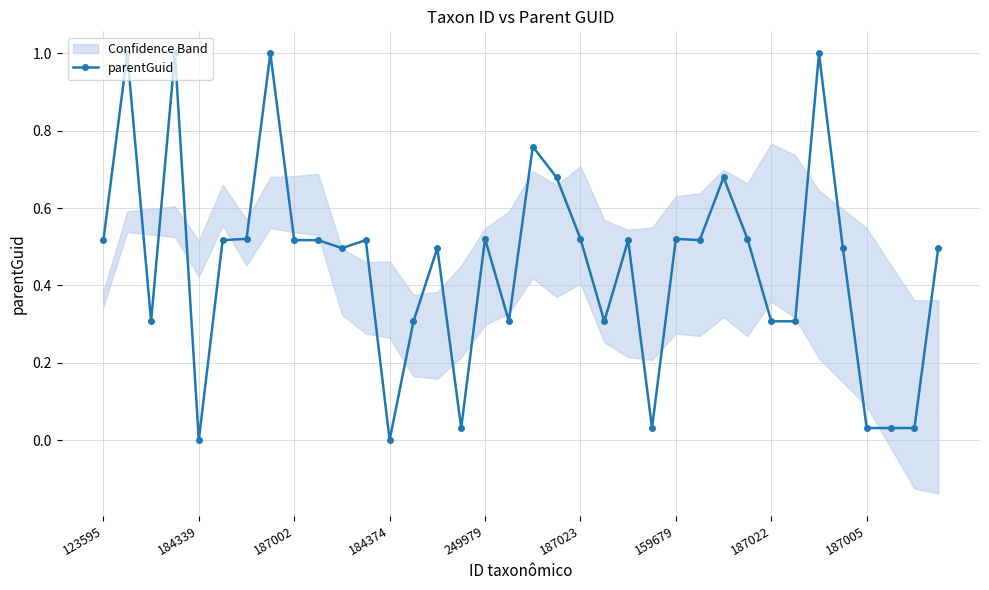

What is the difference between the values at 123595 and 19?

0.2